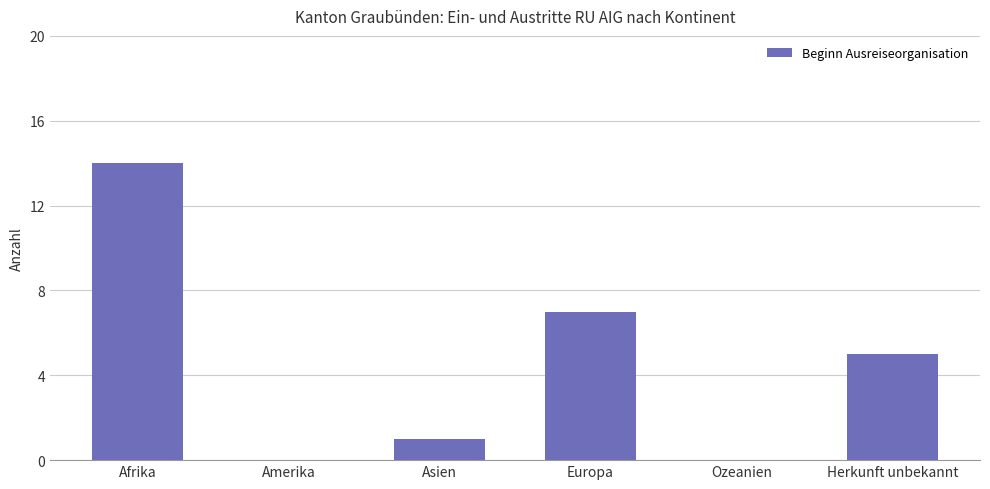

Which has a higher value, Asien or Herkunft unbekannt?

Herkunft unbekannt